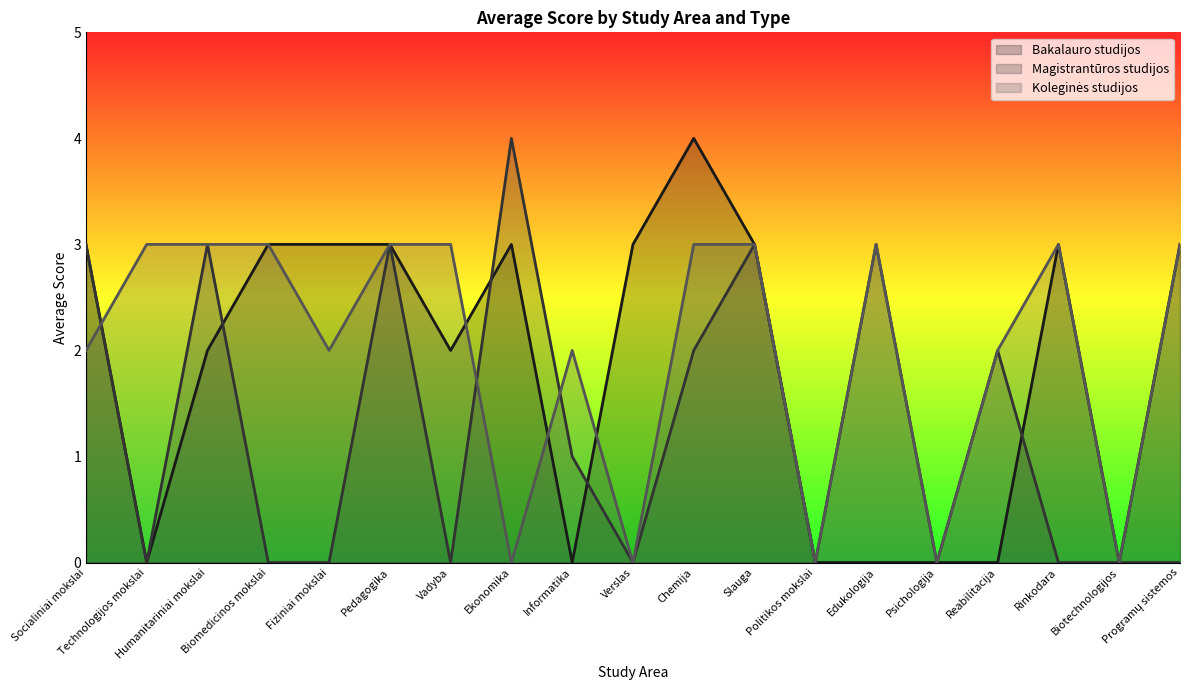

Which series changed the most between Verslas and Chemija?

Koleginės studijos